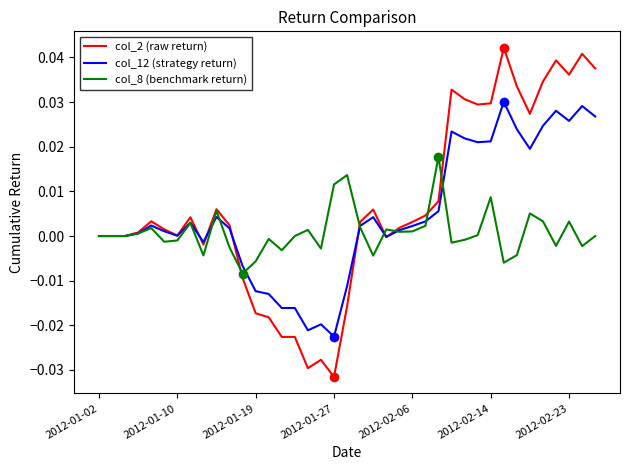

Rank the series by their maximum value, from highest to lowest.

col_2 (raw return), col_12 (strategy return), col_8 (benchmark return)